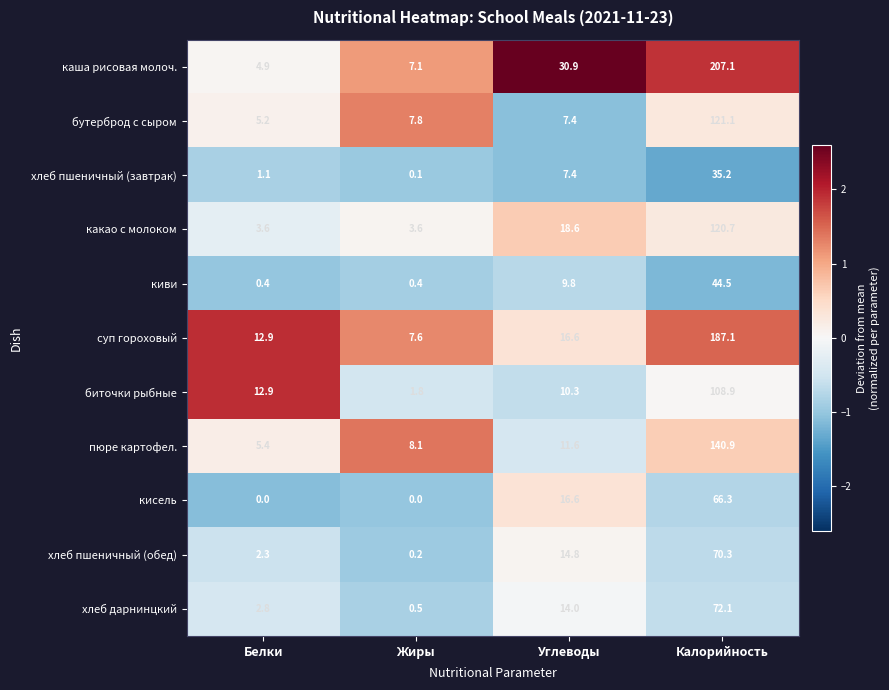

The хлеб пшеничный (обед) series shows 14.8 at Углеводы. True or false?

True